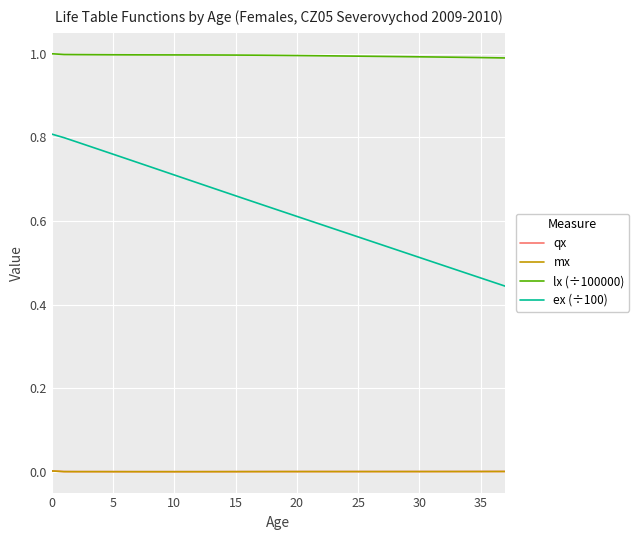

True or false: ex (÷100) has more than 1 interior local peaks.

False